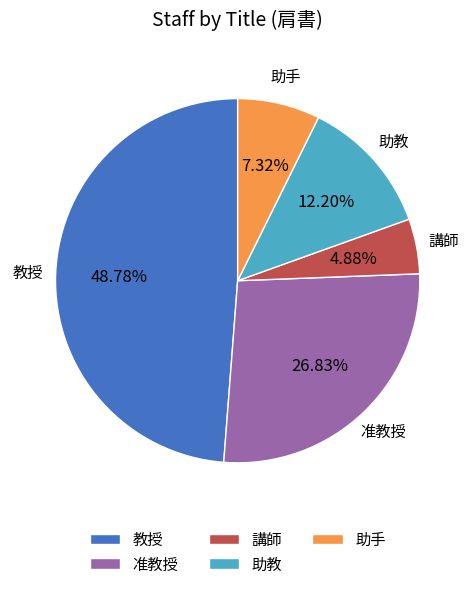

To the nearest percent, what percentage of the pie is 教授?

49%